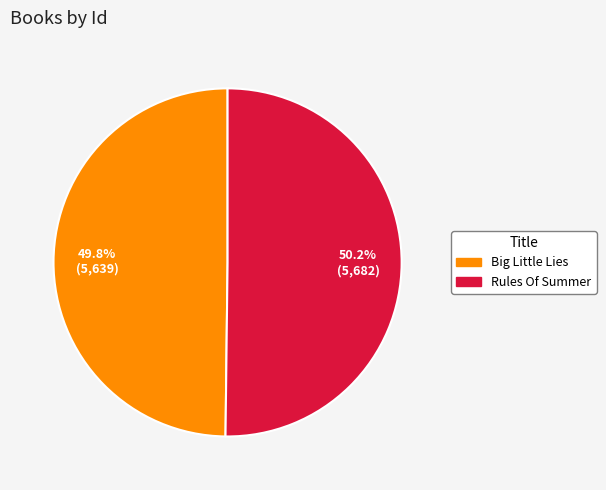

What is the ratio of the value at Rules Of Summer to the value at Big Little Lies?

1.0